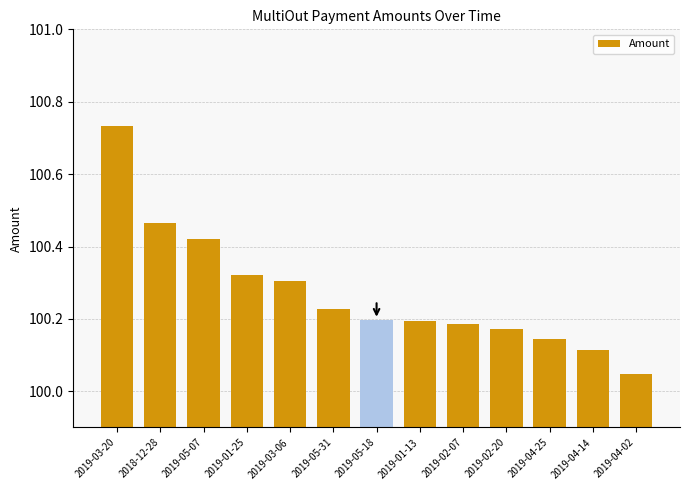

Between 2019-04-25 and 2019-05-31, which is larger?

2019-05-31